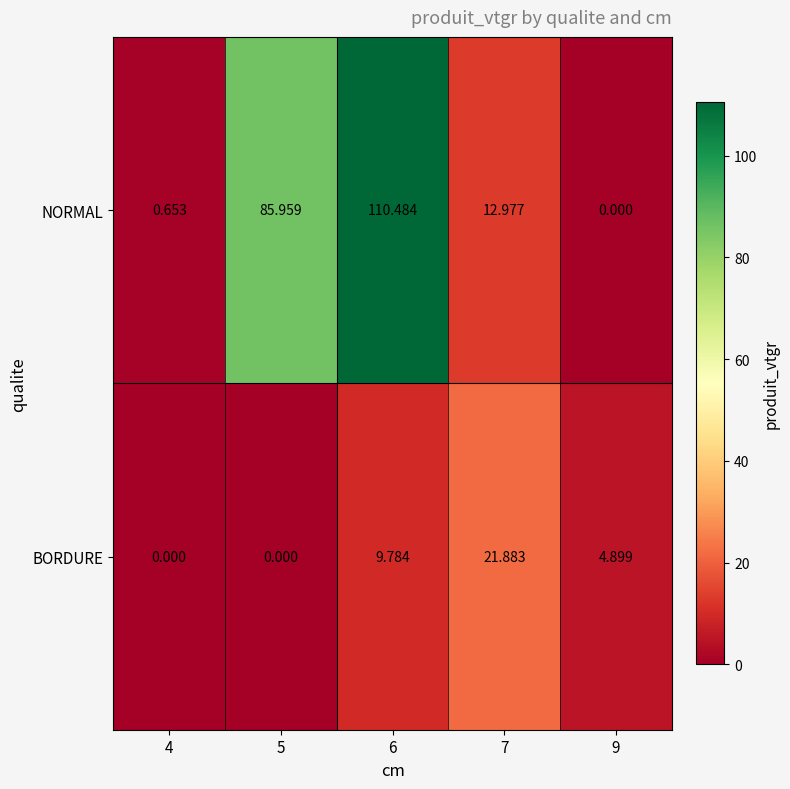

Which series has the widest spread of values?

NORMAL